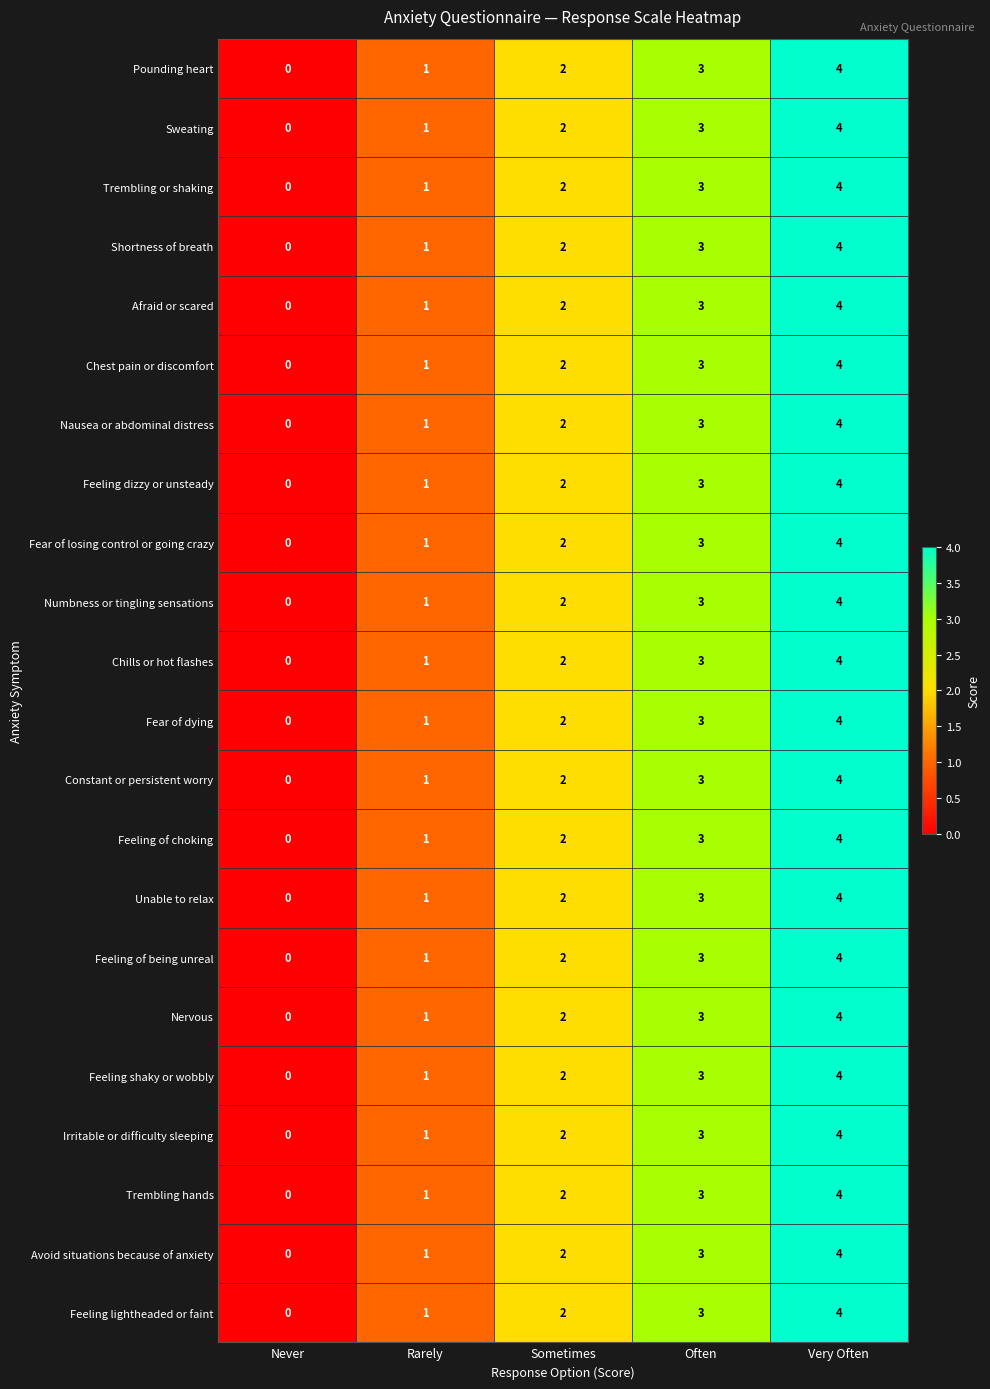

What is the total value across all series at Often?

66